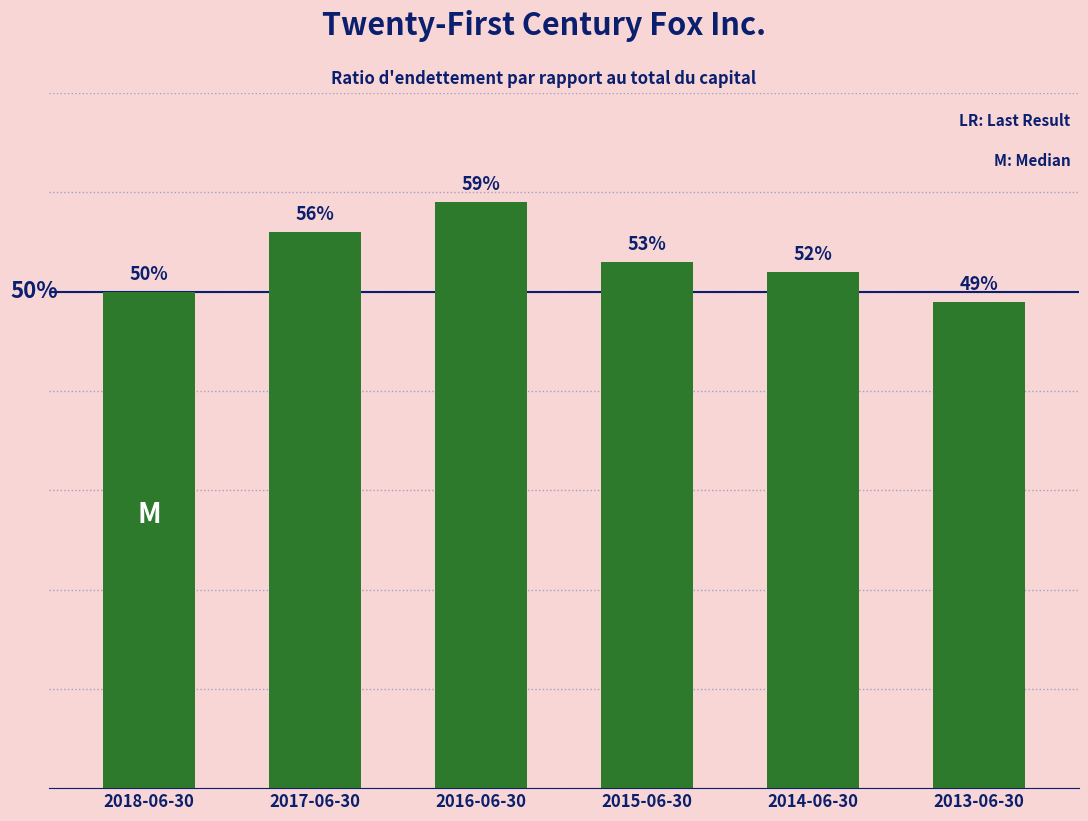

What is the difference between the maximum and minimum values?

0.1